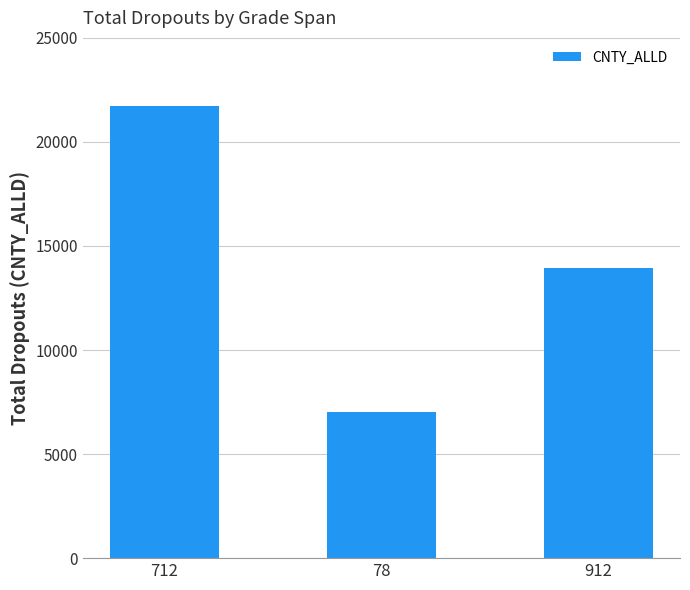

What is the difference between the maximum and minimum values?

14738